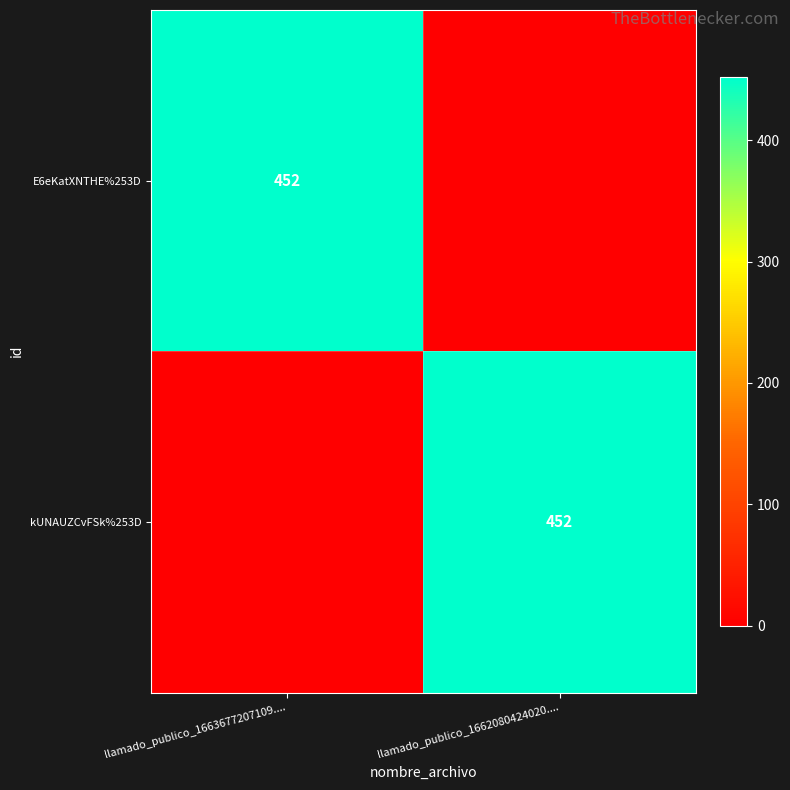

True or false: kUNAUZCvFSk%253D has a value of 293 at llamado_publico_1662080424020.....

False